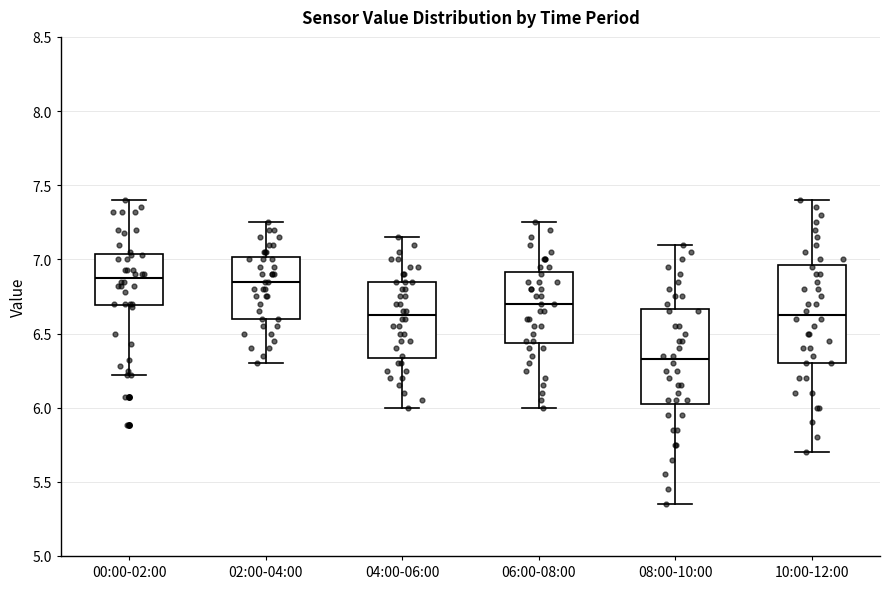

Reading left to right, read every box against the y-axis: the position of its median line, the range the box covers, and the ends of its whiskers. The values are not printed on the chart, so give them approximately, as read against the axis.

00:00-02:00: median 6.90, box 6.70 to 7.05, whiskers 6.20 to 7.40
02:00-04:00: median 6.85, box 6.60 to 7.00, whiskers 6.30 to 7.25
04:00-06:00: median 6.65, box 6.35 to 6.85, whiskers 6.00 to 7.15
06:00-08:00: median 6.70, box 6.45 to 6.90, whiskers 6.00 to 7.25
08:00-10:00: median 6.35, box 6.05 to 6.65, whiskers 5.35 to 7.10
10:00-12:00: median 6.65, box 6.30 to 6.95, whiskers 5.70 to 7.40